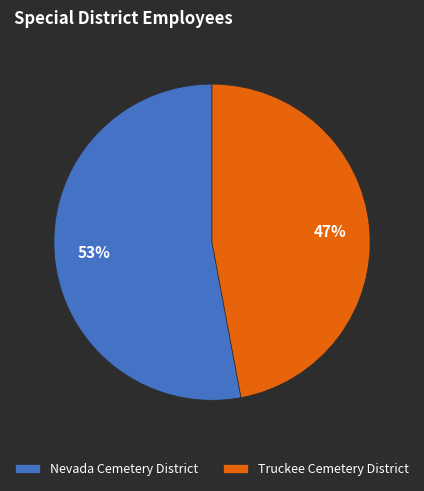

To the nearest percent, what is the combined percentage of Truckee Cemetery District and Nevada Cemetery District?

100%